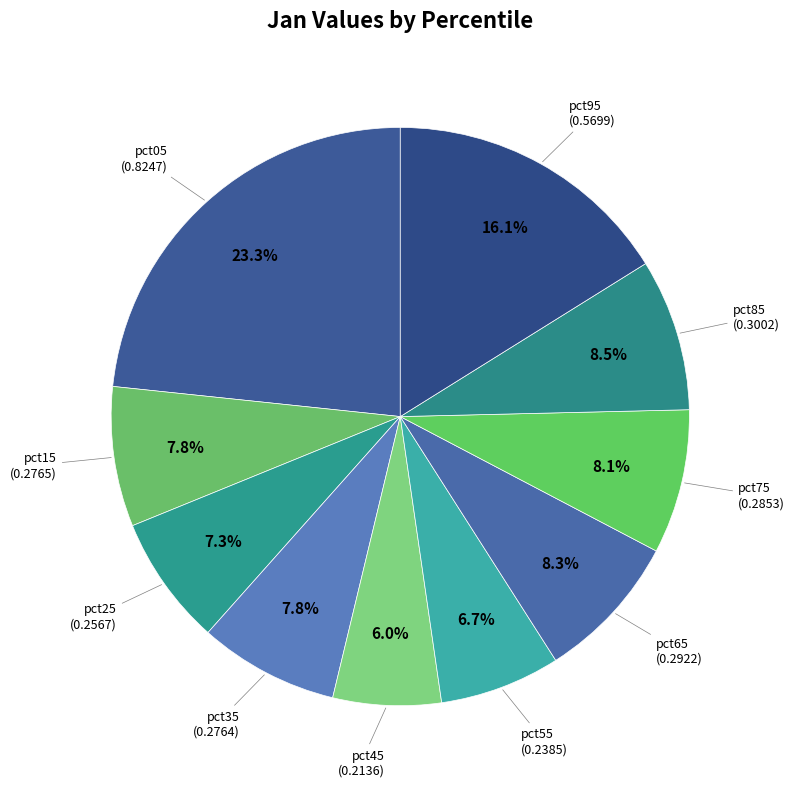

What is the smallest slice in the pie chart?

pct45